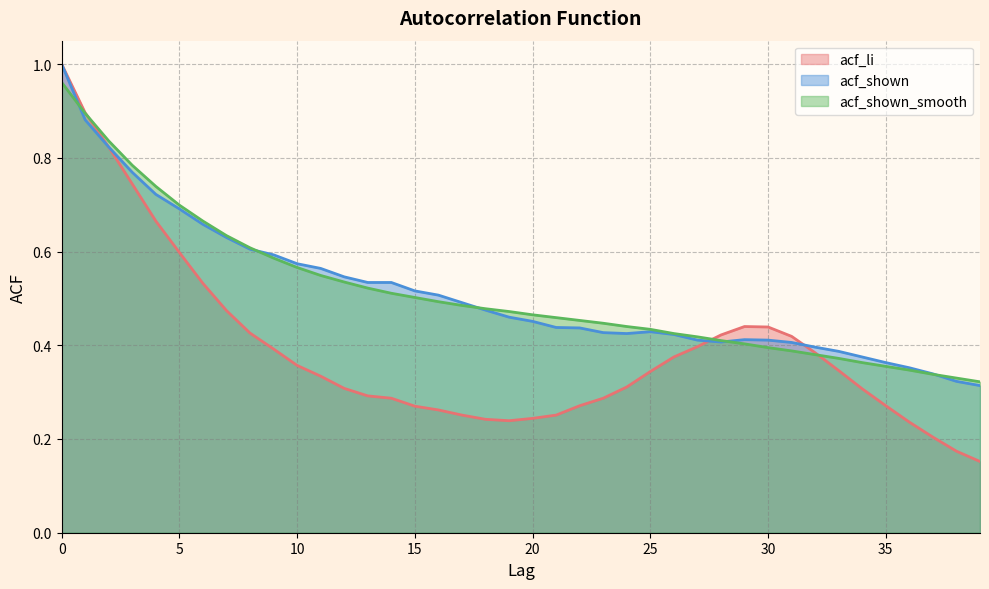

What are all the series names shown in the legend?

acf_li, acf_shown, acf_shown_smooth